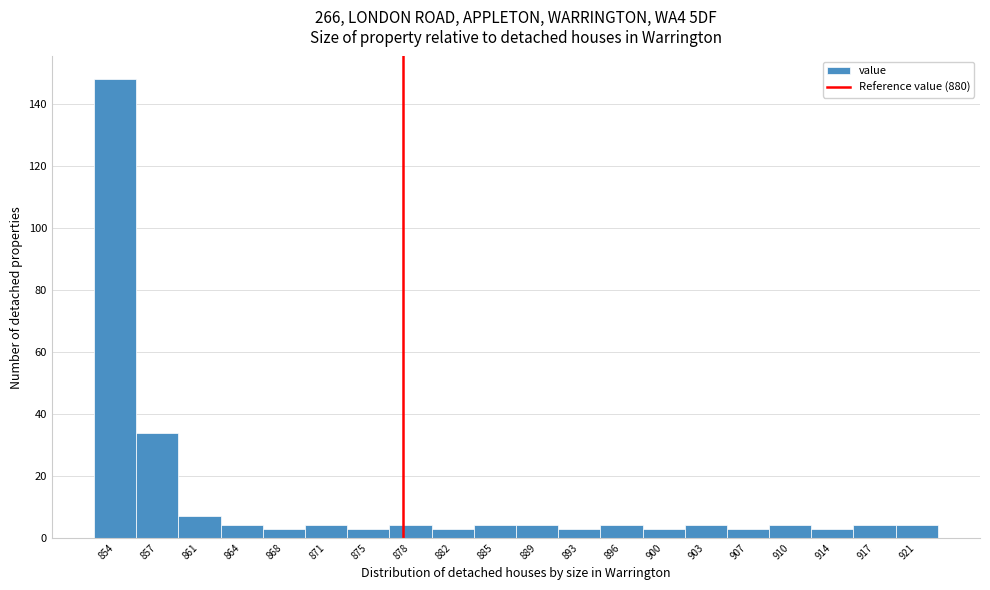

Reading right to left, what are all the values shown in this chart?

4	4	3	4	3	4	3	4	3	4	4	3	4	3	4	3	4	7	34	148